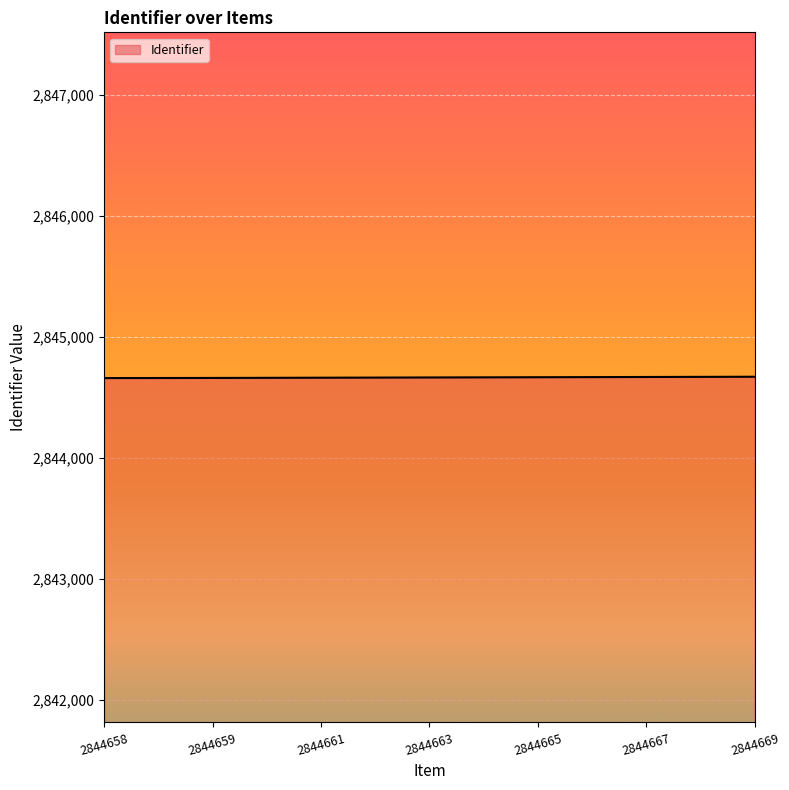

The chart shows a value of 2844661 at 2844661. True or false?

True